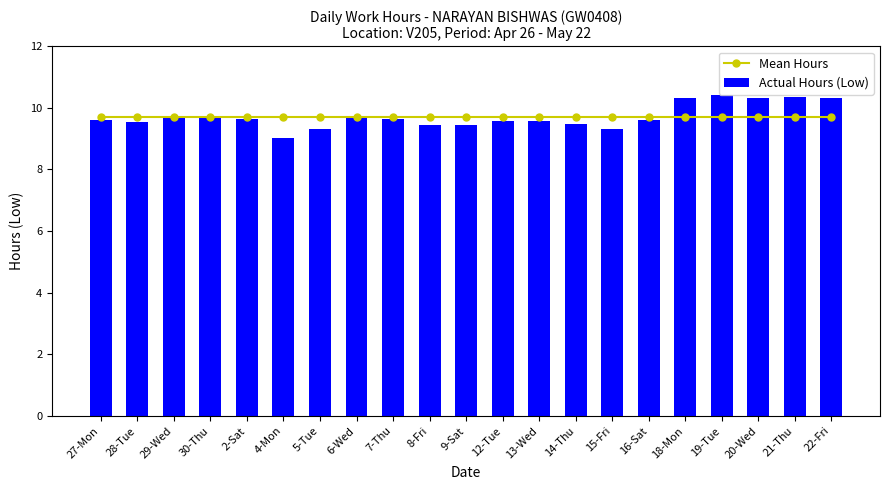

How many data points does each series have?

21